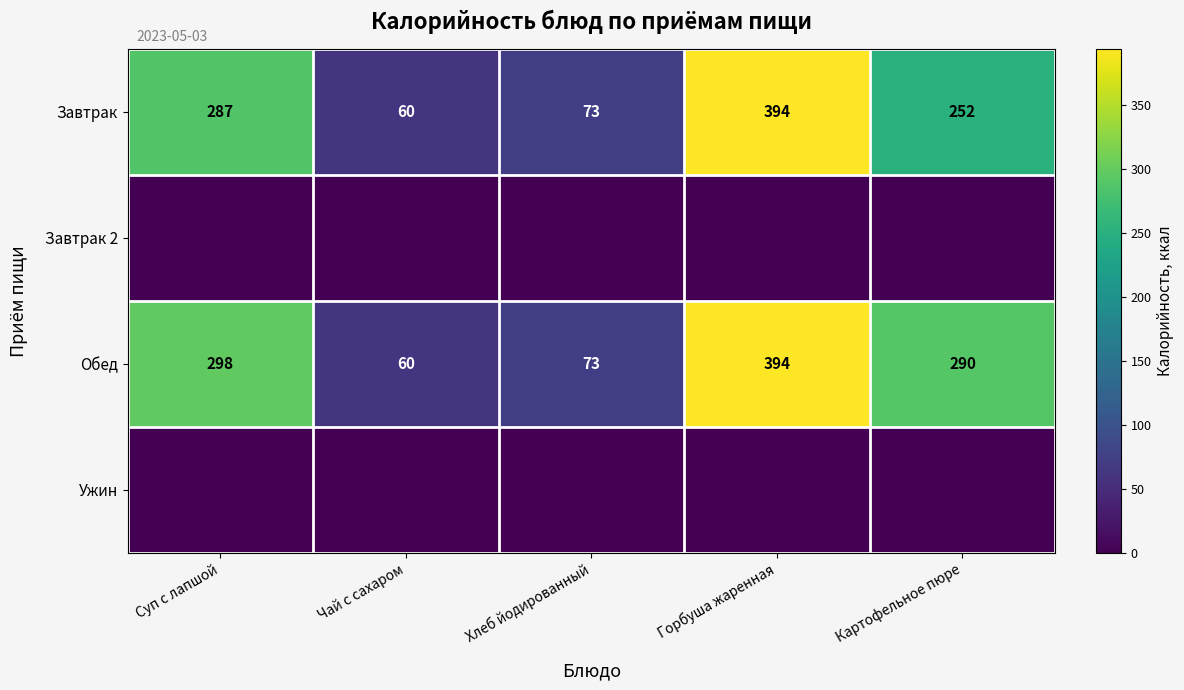

At how many categories does at least one series exceed 386?

1